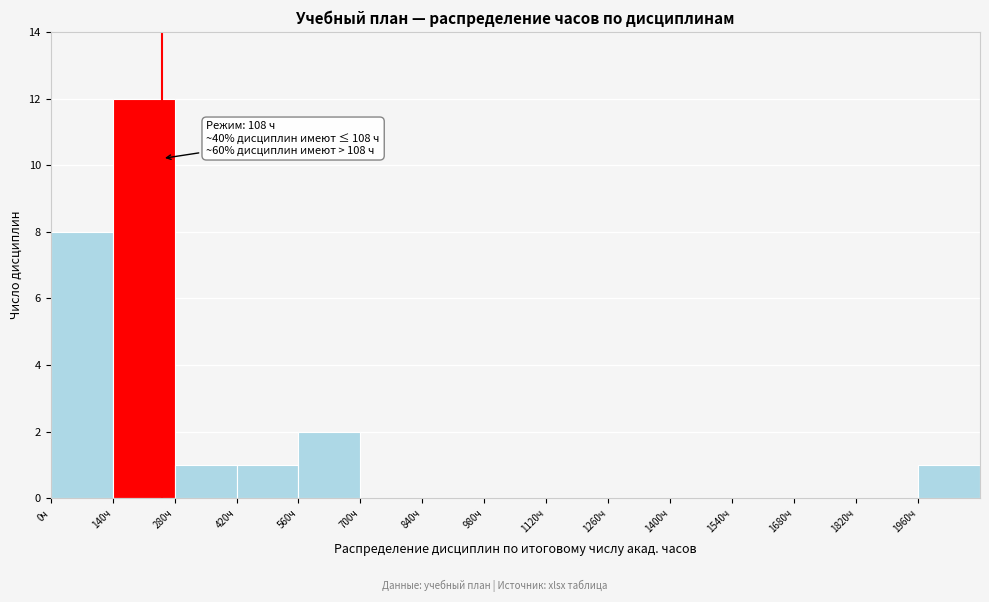

Which range on the x-axis has the tallest bar?

140 to 280